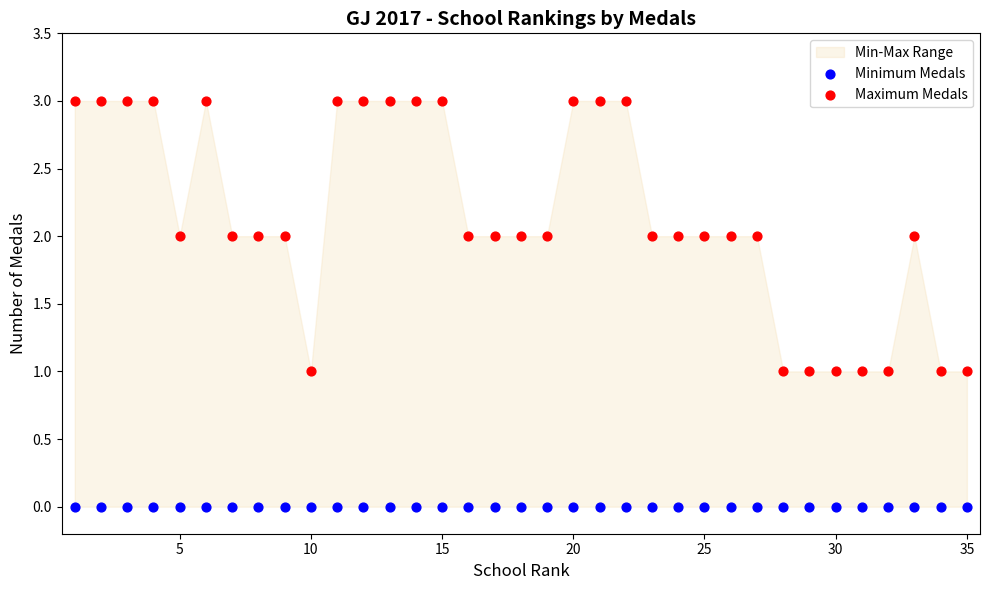

Which series contains the lowest Y value?

Minimum Medals